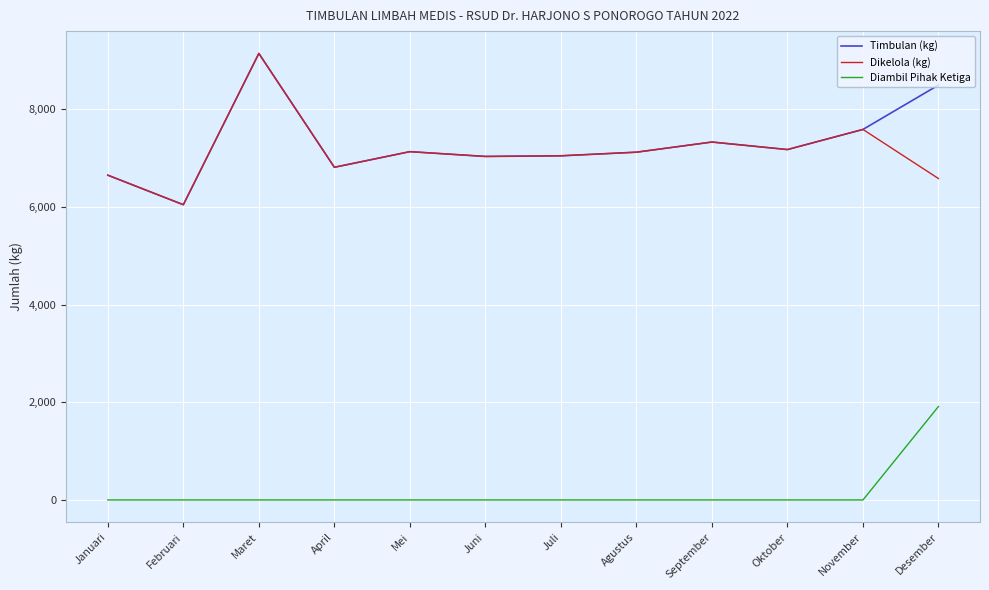

The Dikelola (kg) series shows 6584 at Desember. True or false?

True